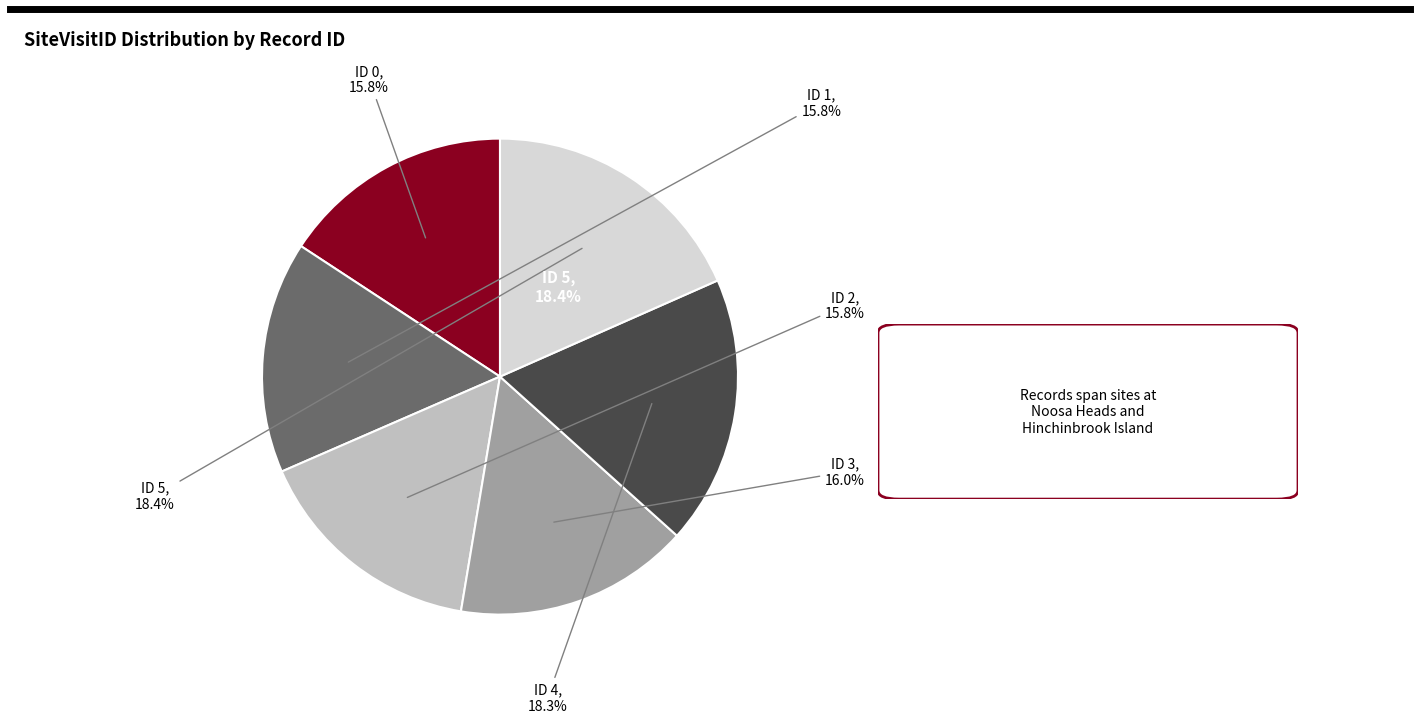

Which has a higher value, 3 or 2?

3